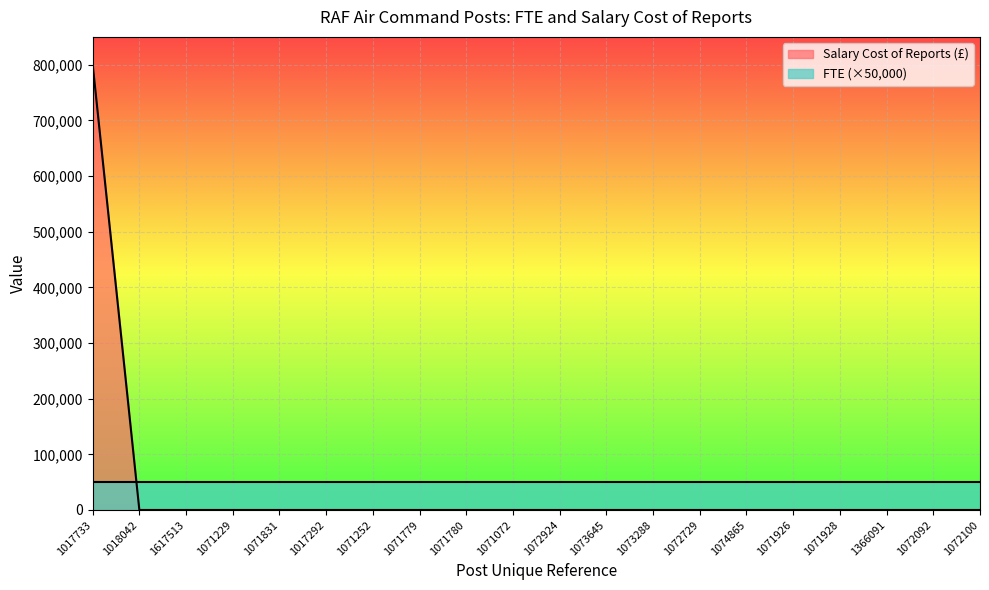

Reading left to right, transcribe all the data shown in this chart.

1017733=801010	1018042=0	1617513=0	1071229=0	1071831=0	1017292=0	1071252=0	1071779=0	1071780=0	1071072=0	1072924=0	1073645=0	1073288=0	1072729=0	1074865=0	1071926=0	1071928=0	1366091=0	1072092=0	1072100=0